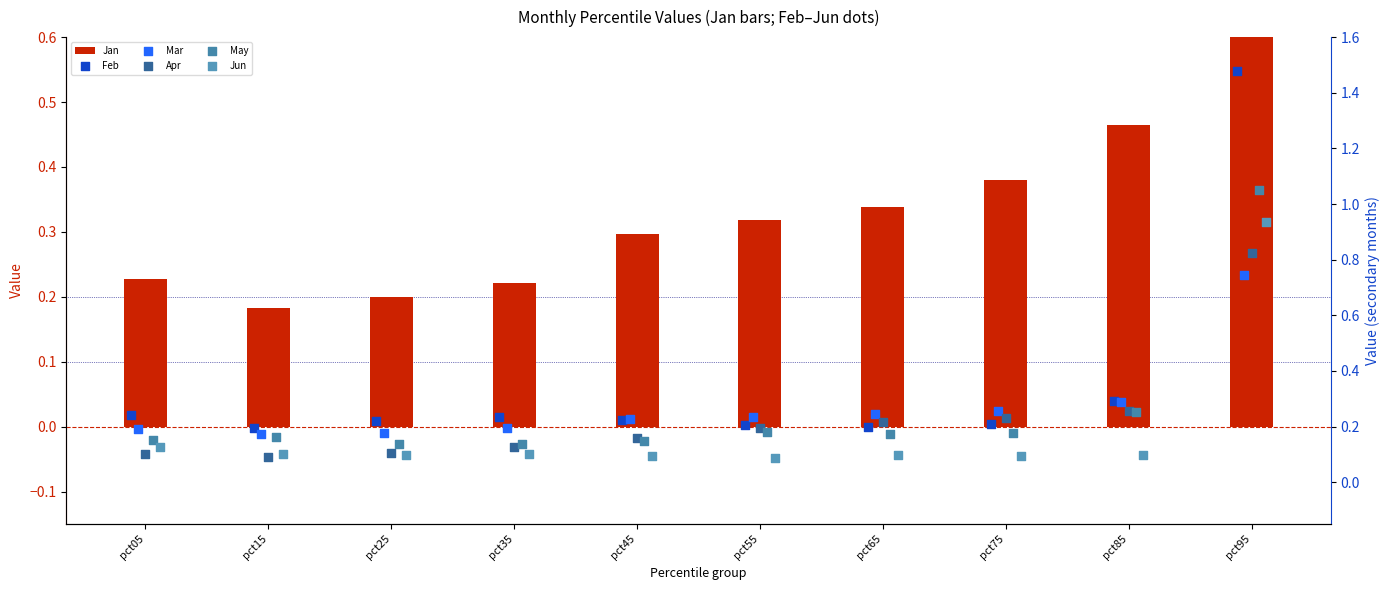

Which series contains the highest Y value?

Feb